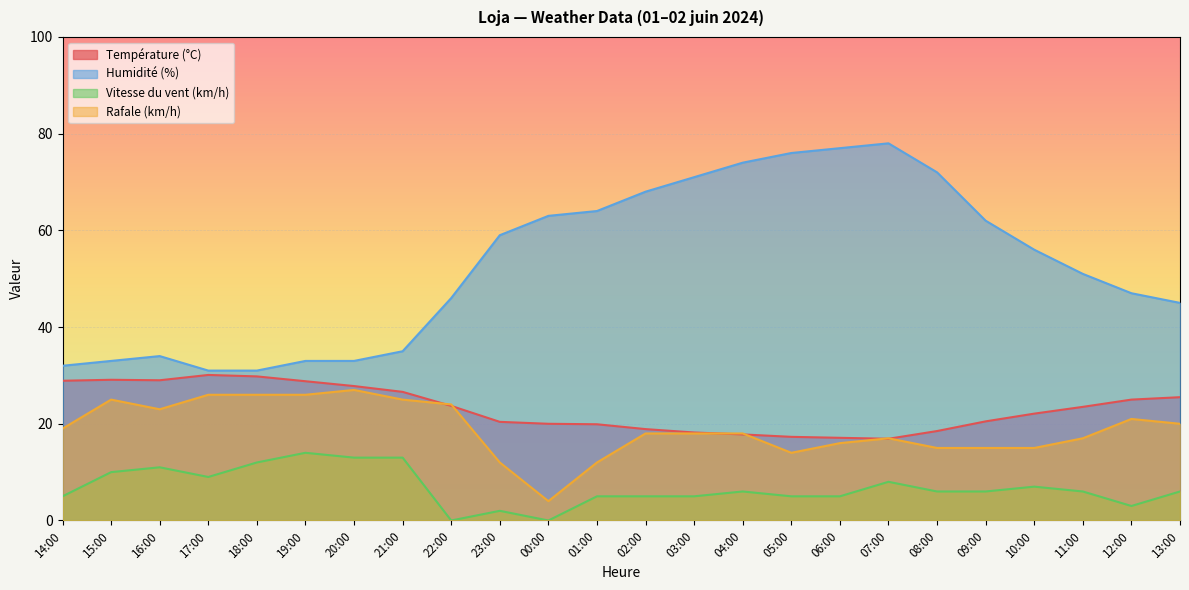

The Rafale (km/h) series shows 4.0 at 00:00. True or false?

True